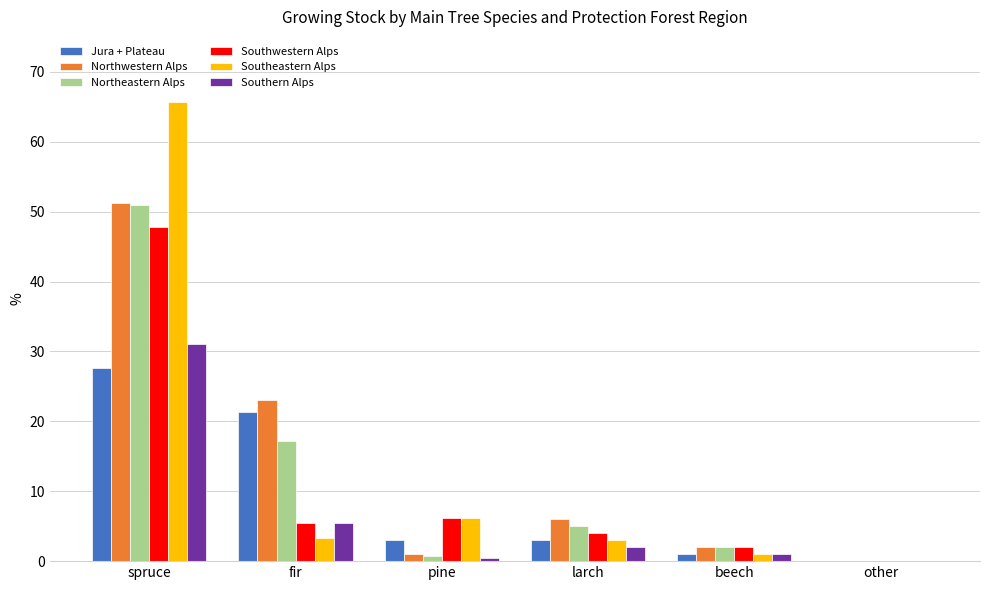

At which label is Northwestern Alps closest to 25?

fir